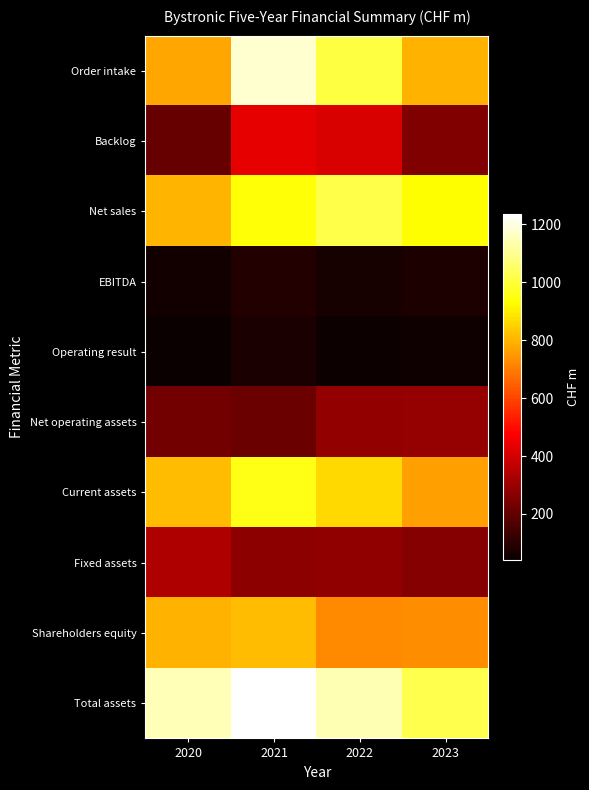

Which category has the lowest value across all series?

2020